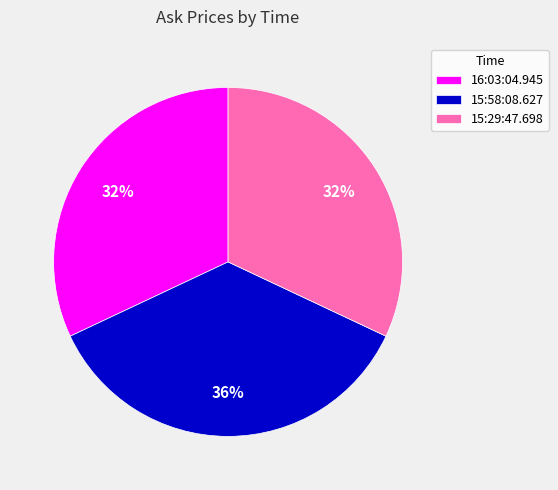

Is the sum of 16:03:04.945 and 15:29:47.698 greater than half?

Yes